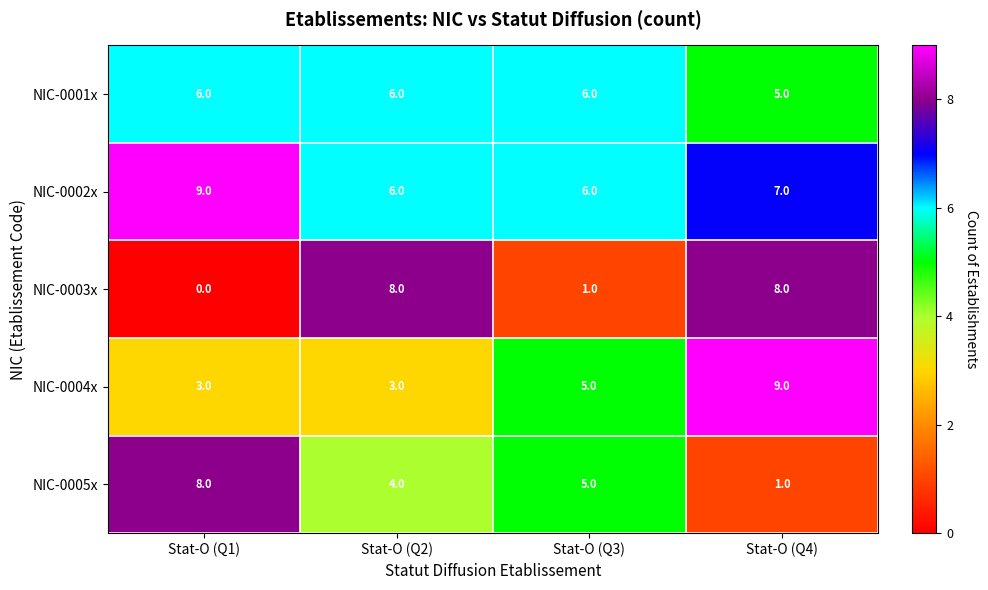

What is the spread (max minus min) of values at Stat-O (Q2)?

5